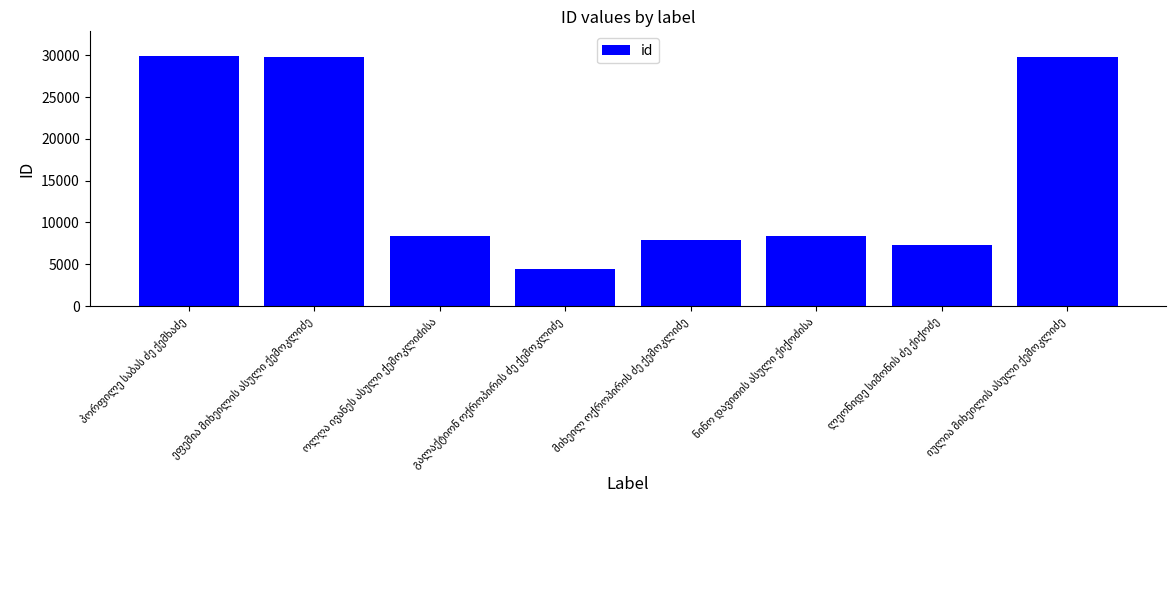

What is the average value?

15743